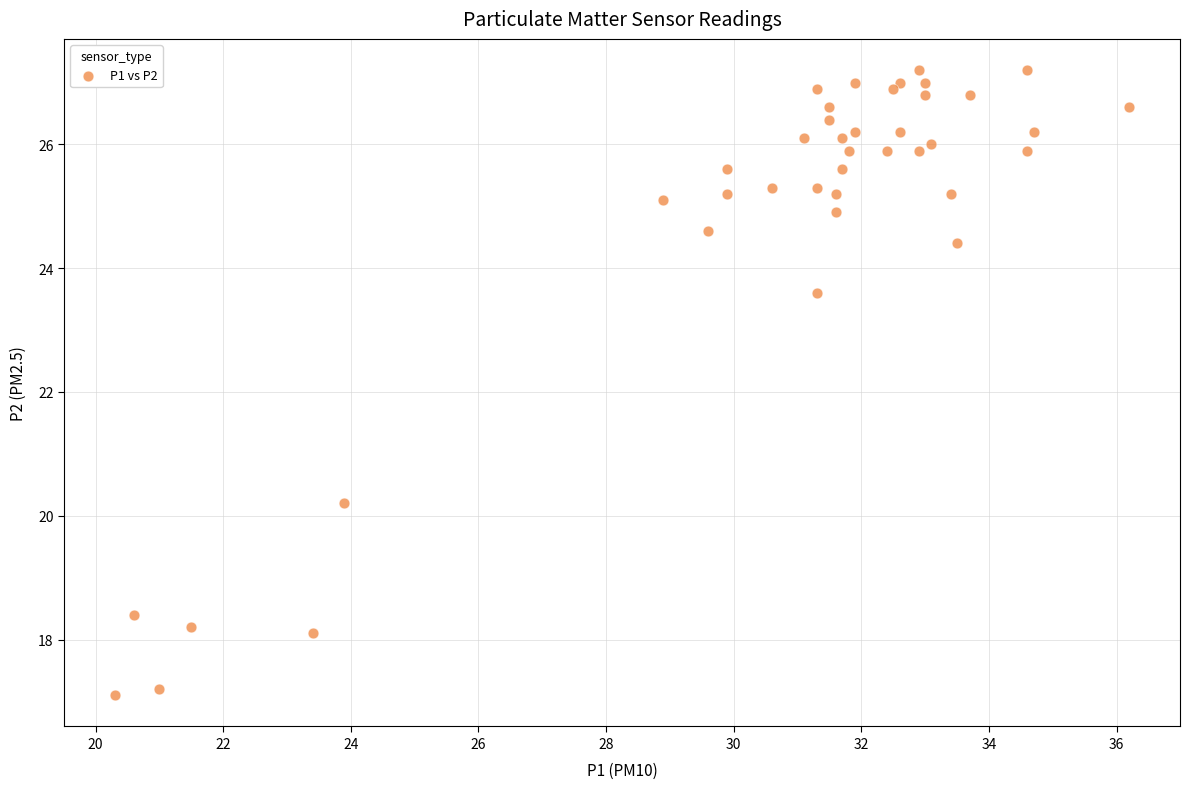

What Y value in the scatter plot is closest to 22?

23.6